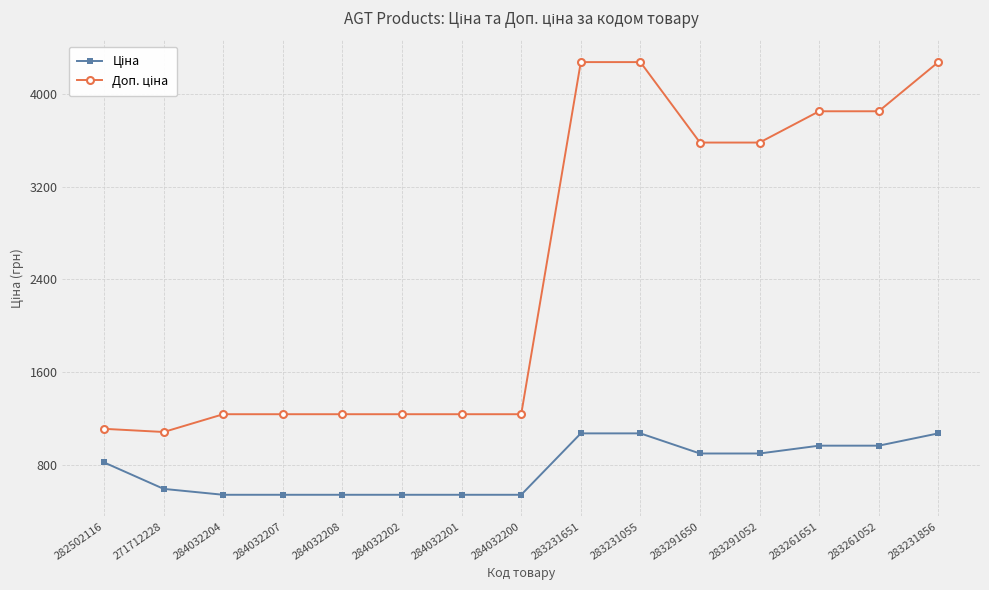

At how many categories does at least one series exceed 2743?

7